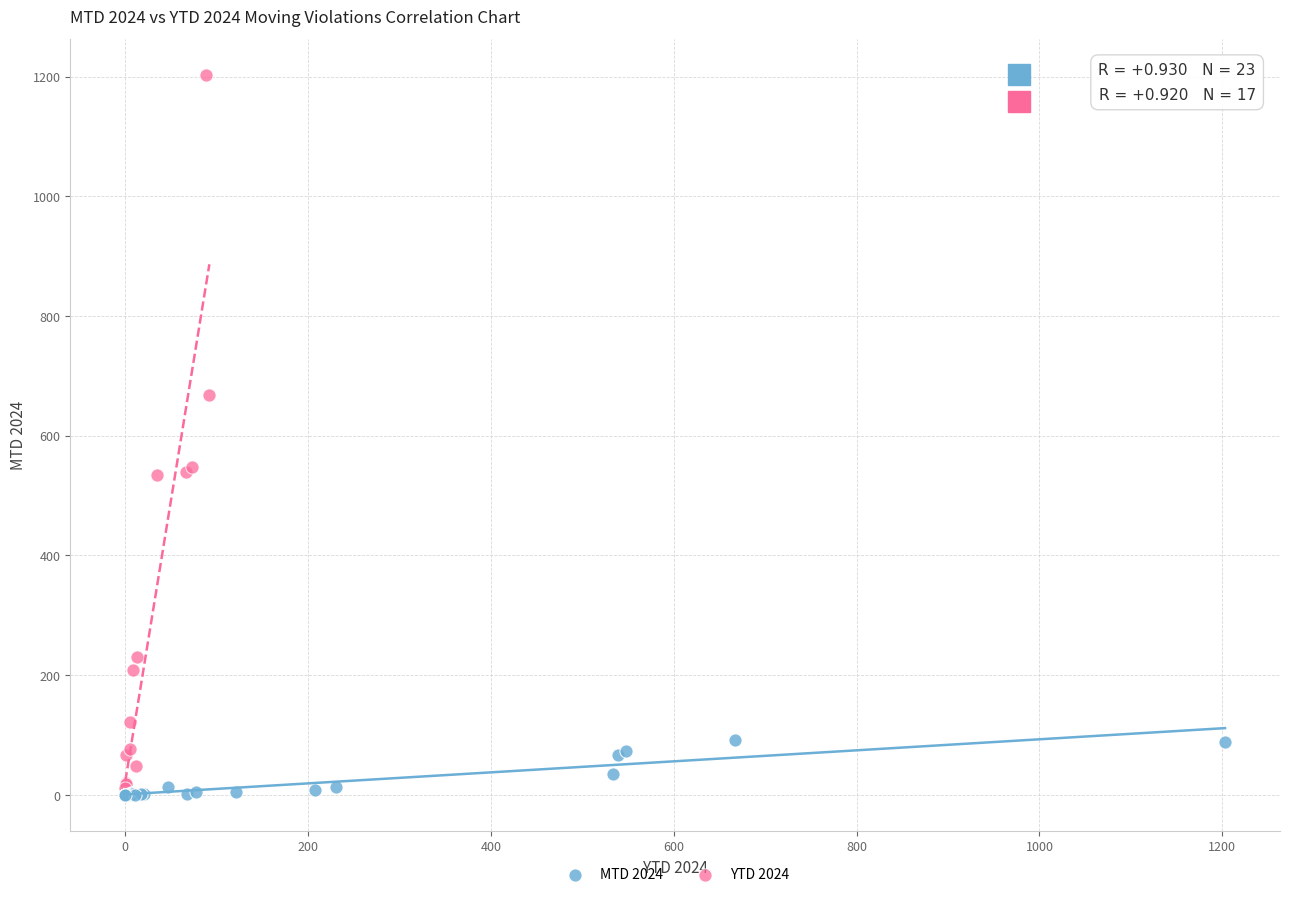

Which series has the widest spread of Y values?

YTD 2024